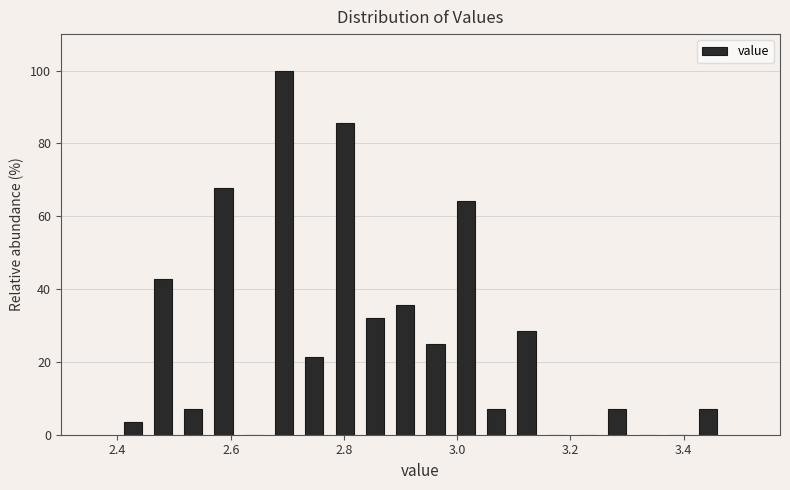

Around what value on the x-axis is the tallest bar? Give the approximate position of its centre, as read against the axis.

2.70